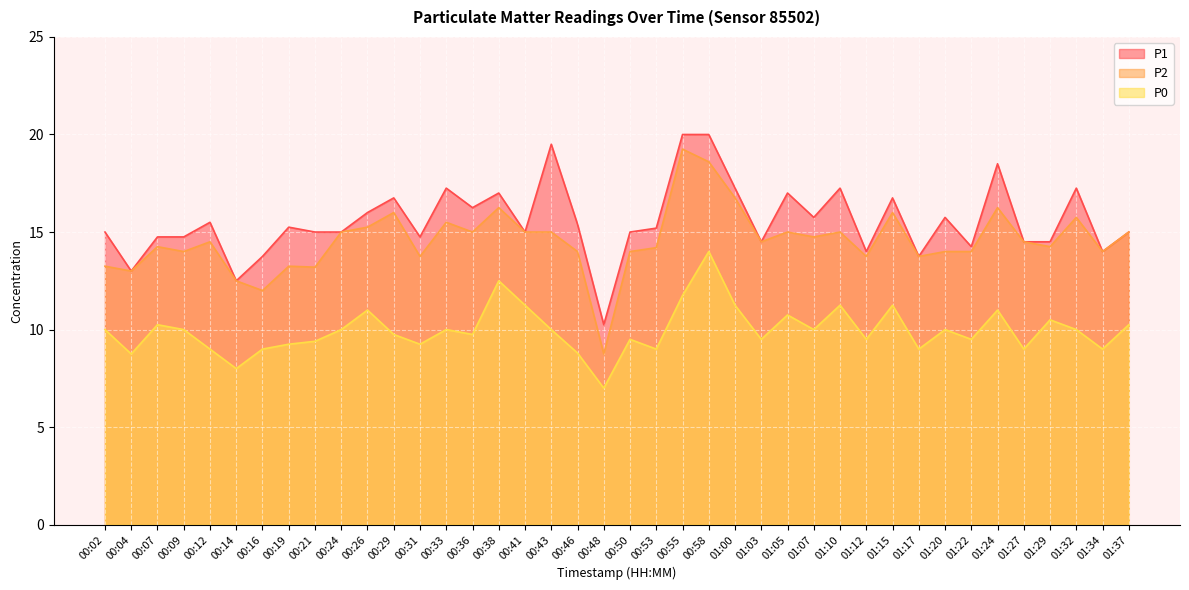

Reading left to right, transcribe all the data shown in this chart.

P1: 00:02=15.0	00:04=13.0	00:07=14.8	00:09=14.8	00:12=15.5	00:14=12.5	00:16=13.8	00:19=15.2	00:21=15.0	00:24=15.0	00:26=16.0	00:29=16.8	00:31=14.8	00:33=17.2	00:36=16.2	00:38=17.0	00:41=15.0	00:43=19.5	00:46=15.4	00:48=10.2	00:50=15.0	00:53=15.2	00:55=20.0	00:58=20.0	01:00=17.2	01:03=14.5	01:05=17.0	01:07=15.8	01:10=17.2	01:12=14.0	01:15=16.8	01:17=13.8	01:20=15.8	01:22=14.2	01:24=18.5	01:27=14.5	01:29=14.5	01:32=17.2	01:34=14.0	01:37=15.0
P2: 00:02=13.2	00:04=13.0	00:07=14.2	00:09=14.0	00:12=14.5	00:14=12.5	00:16=12.0	00:19=13.2	00:21=13.2	00:24=15.0	00:26=15.2	00:29=16.0	00:31=13.8	00:33=15.5	00:36=15.0	00:38=16.2	00:41=15.0	00:43=15.0	00:46=14.0	00:48=8.8	00:50=14.0	00:53=14.2	00:55=19.2	00:58=18.6	01:00=16.8	01:03=14.5	01:05=15.0	01:07=14.8	01:10=15.0	01:12=13.8	01:15=16.0	01:17=13.8	01:20=14.0	01:22=14.0	01:24=16.2	01:27=14.5	01:29=14.2	01:32=15.8	01:34=14.0	01:37=15.0
P0: 00:02=10.0	00:04=8.8	00:07=10.2	00:09=10.0	00:12=9.0	00:14=8.0	00:16=9.0	00:19=9.2	00:21=9.4	00:24=10.0	00:26=11.0	00:29=9.8	00:31=9.2	00:33=10.0	00:36=9.8	00:38=12.5	00:41=11.2	00:43=10.0	00:46=8.8	00:48=7.0	00:50=9.5	00:53=9.0	00:55=11.8	00:58=14.0	01:00=11.2	01:03=9.5	01:05=10.8	01:07=10.0	01:10=11.2	01:12=9.5	01:15=11.2	01:17=9.0	01:20=10.0	01:22=9.5	01:24=11.0	01:27=9.0	01:29=10.5	01:32=10.0	01:34=9.0	01:37=10.2